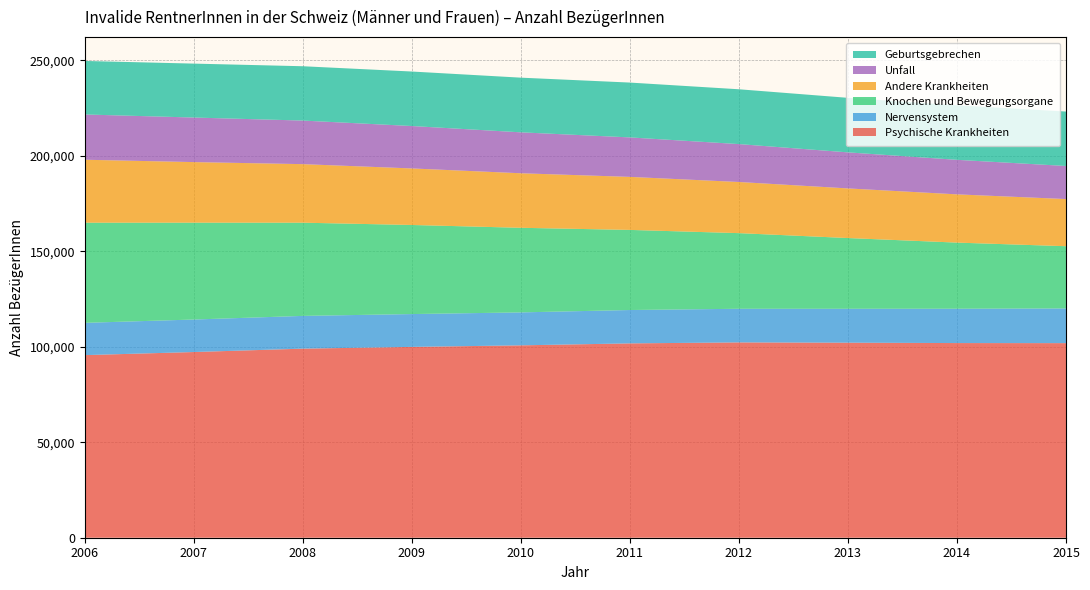

Reading left to right, list all the values displayed in this chart.

Psychische Krankheiten: 2006=95618	2007=97235	2008=99008	2009=99924	2010=100736	2011=101766	2012=102275	2013=102127	2014=101930	2015=101893
Nervensystem: 2006=16905	2007=17022	2008=17148	2009=17192	2010=17255	2011=17470	2012=17612	2013=17760	2014=17980	2015=18170
Knochen und Bewegungsorgane: 2006=52438	2007=50720	2008=48808	2009=46648	2010=44301	2011=41946	2012=39606	2013=37038	2014=34624	2015=32587
Andere Krankheiten: 2006=32963	2007=31716	2008=30654	2009=29608	2010=28553	2011=27765	2012=26780	2013=25983	2014=25265	2015=24690
Unfall: 2006=23706	2007=23332	2008=22824	2009=22209	2010=21431	2011=20673	2012=19850	2013=18878	2014=18079	2015=17318
Geburtsgebrechen: 2006=28027	2007=28237	2008=28446	2009=28536	2010=28629	2011=28713	2012=28704	2013=28555	2014=28543	2015=28503